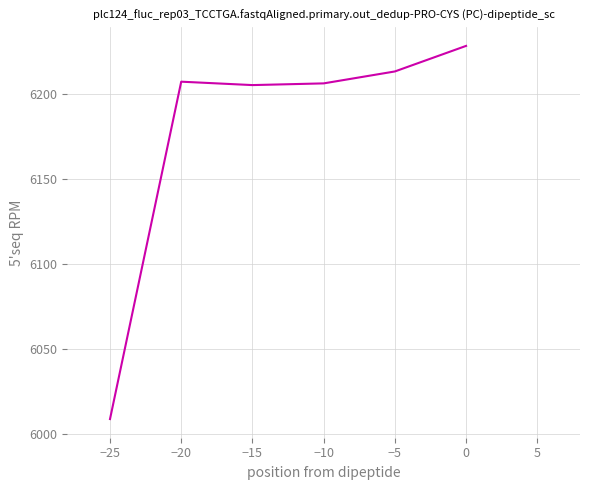

What is the change in value from −15 to 0?

+23